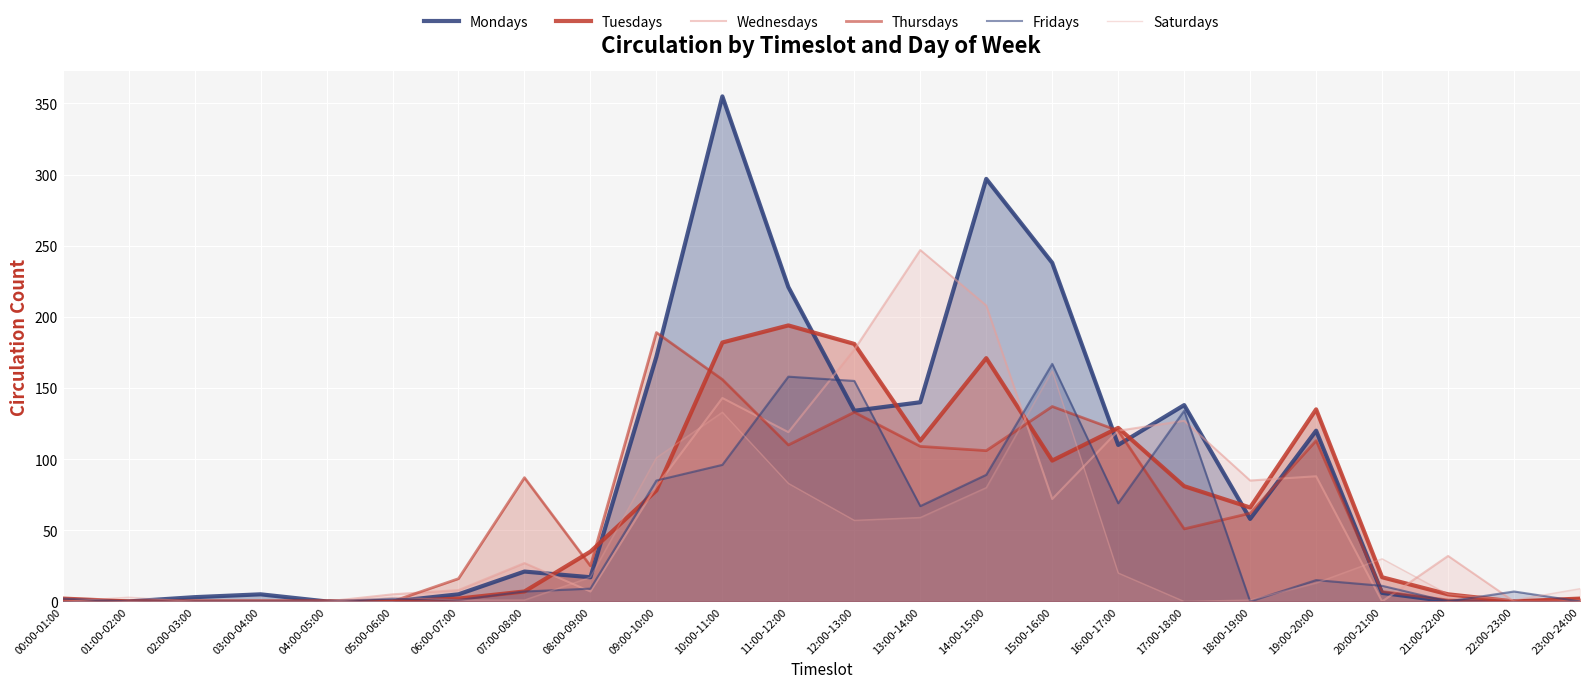

Which series has the widest spread of values?

Mondays